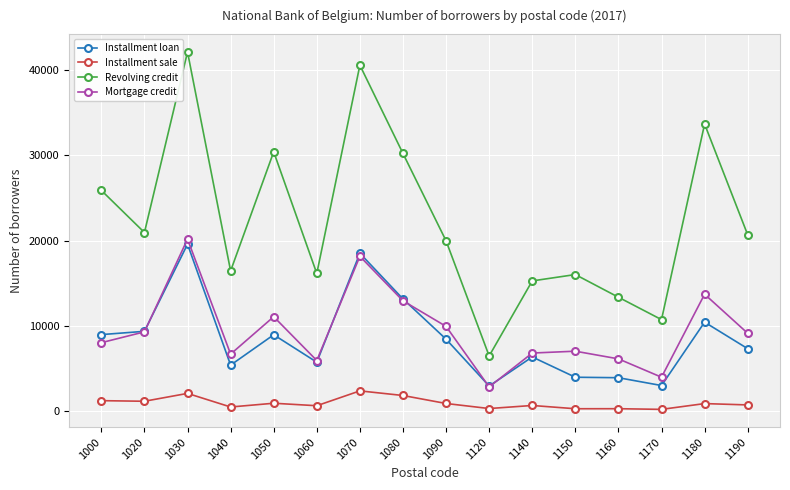

Which series has the largest total across all categories?

Revolving credit